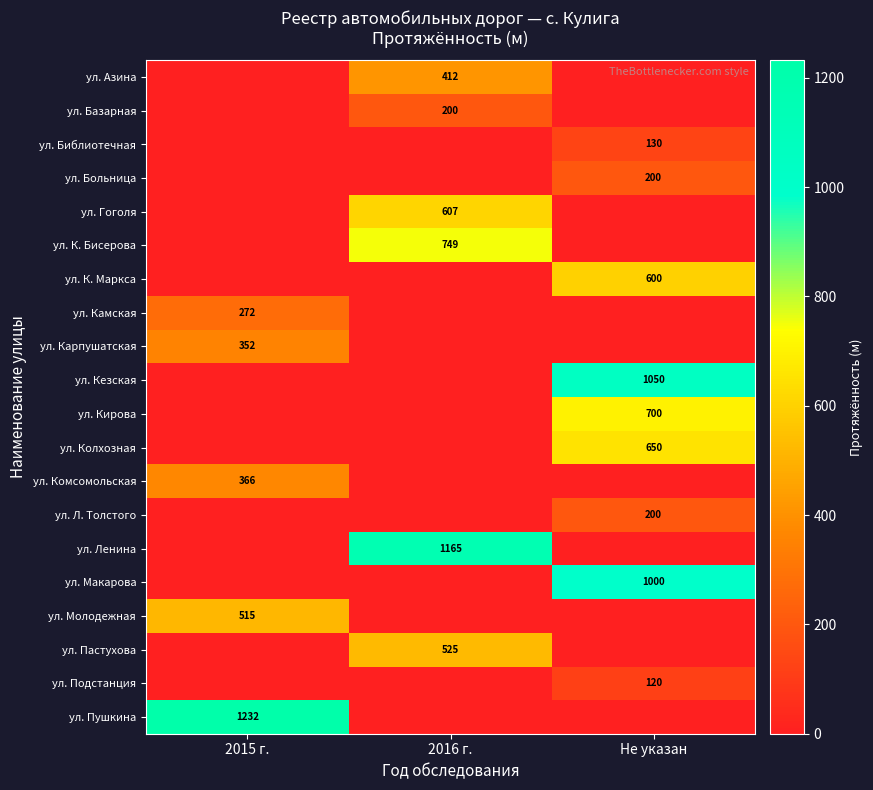

How many data points does each series have?

3